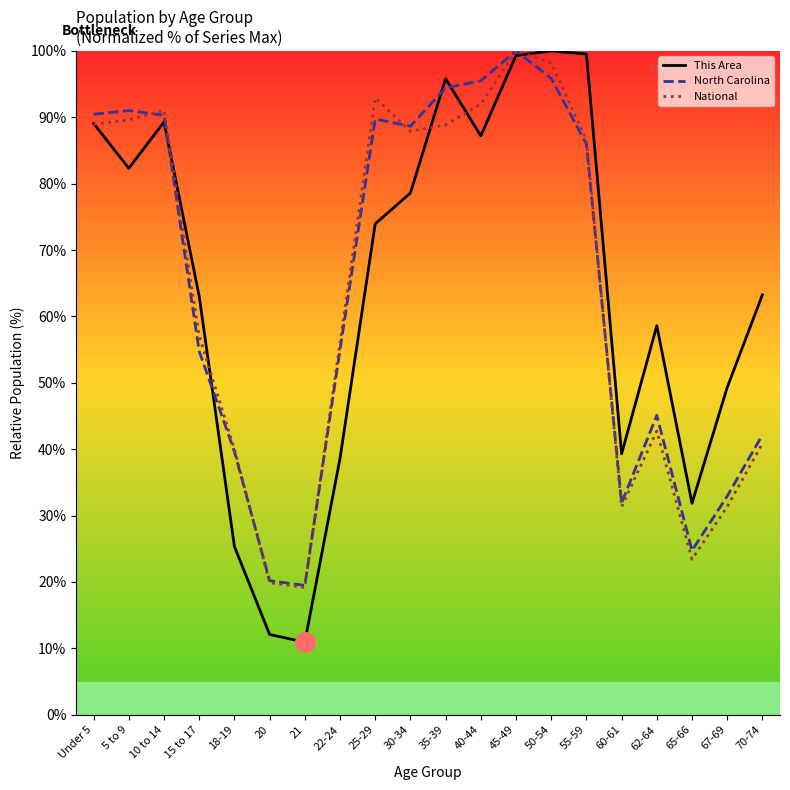

What is the difference between the maximum and minimum values in the North Carolina series?

80.5